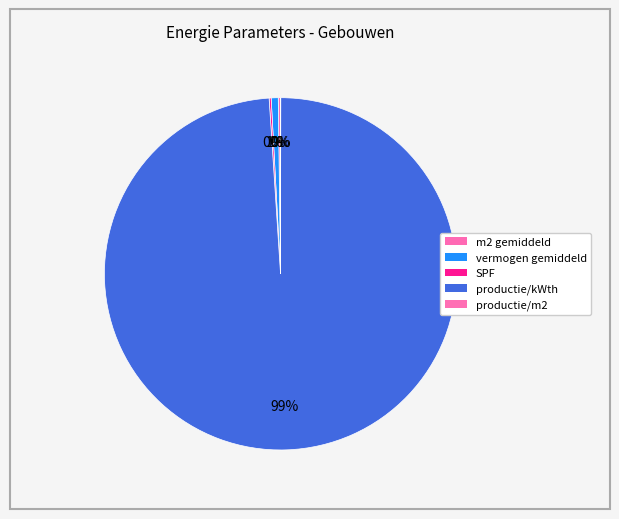

Which category has the biggest portion of the pie?

productie/kWth